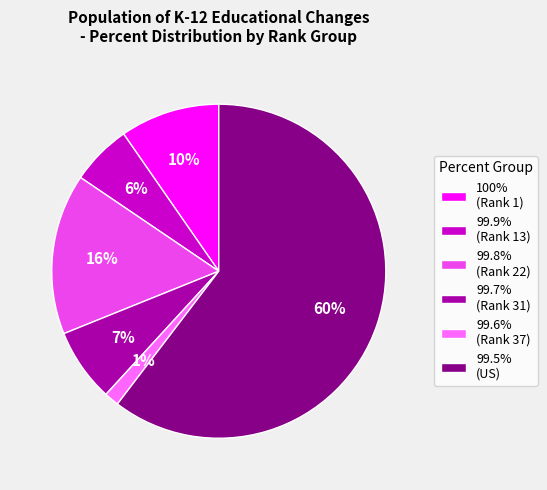

What percentage is the 100% (Rank 1) slice, to the nearest percent?

10%